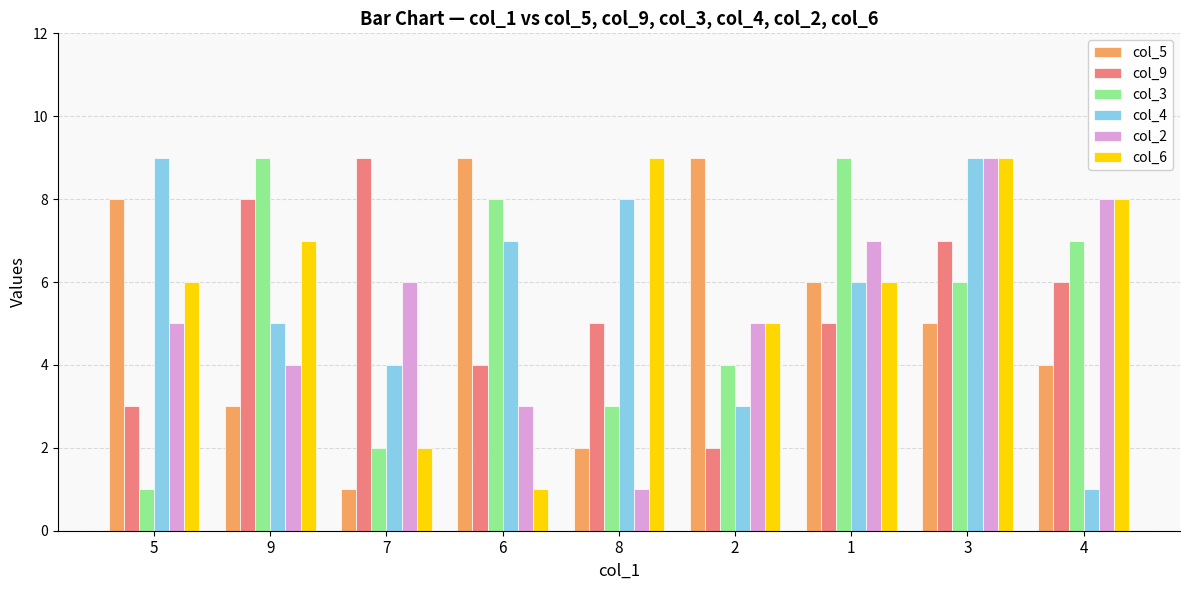

What is the label of the 7th bar from the right?

7